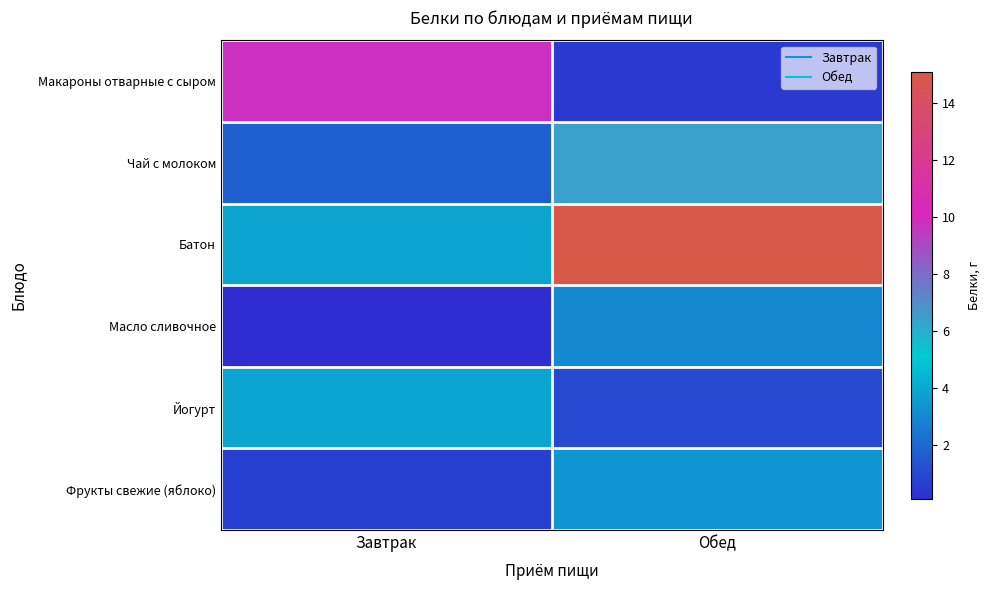

Reading left to right, extract all data points from this chart.

Макароны отварные с сыром: Завтрак=9.8	Обед=0.5
Чай с молоком: Завтрак=1.7	Обед=6.4
Батон: Завтрак=3.9	Обед=15.1
Масло сливочное: Завтрак=0.1	Обед=3.0
Йогурт: Завтрак=4.0	Обед=1.0
Фрукты свежие (яблоко): Завтрак=0.7	Обед=3.4